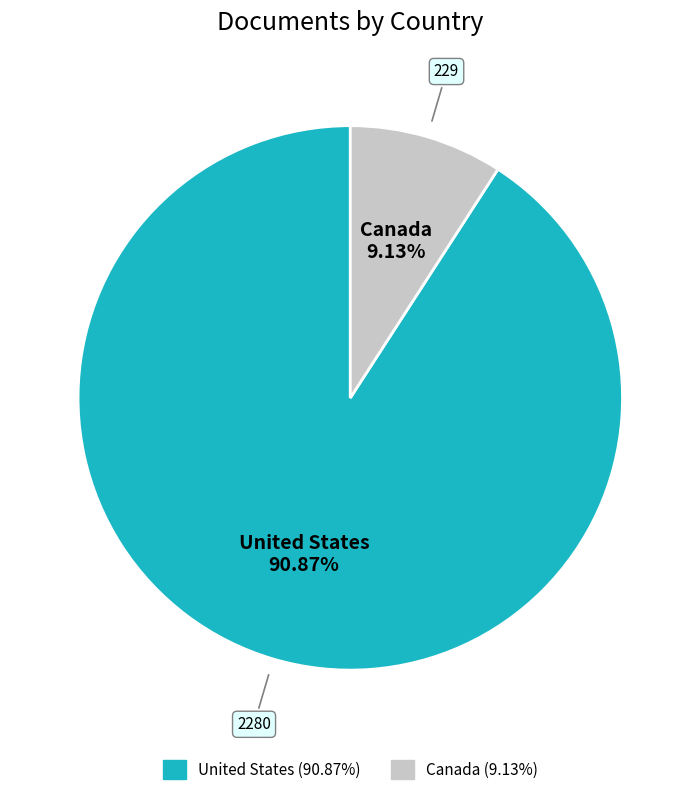

What percentage is the United States slice, to the nearest percent?

91%